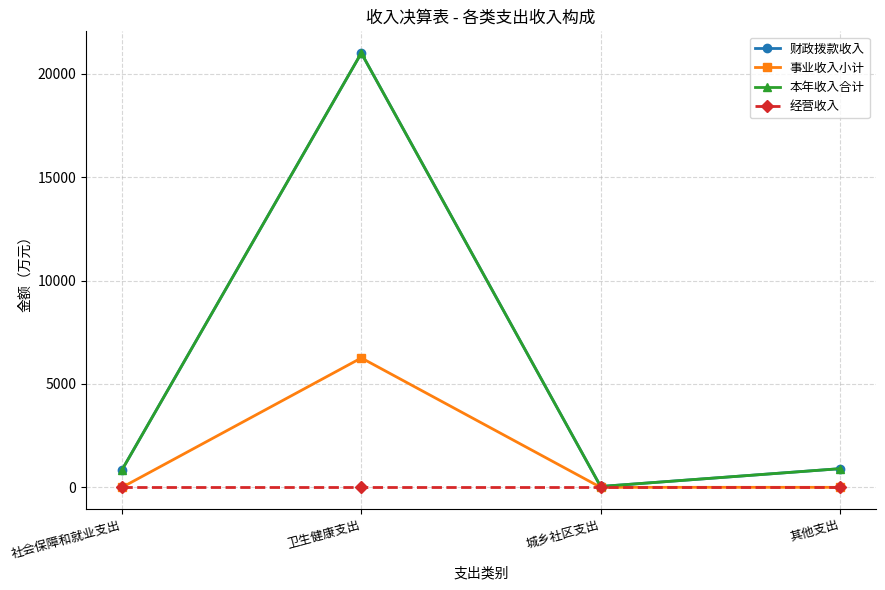

How many interior local peaks does the 事业收入小计 series have?

1